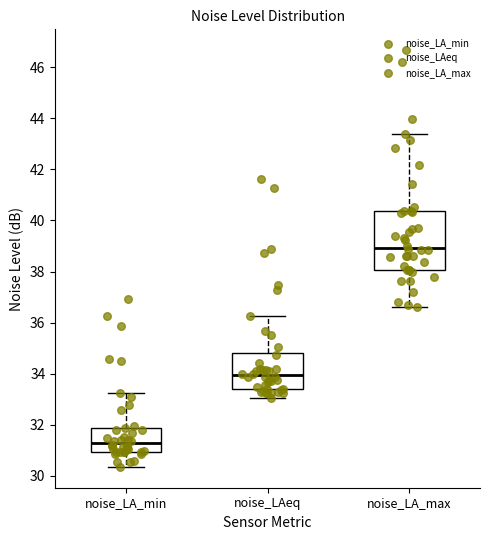

Comparing the boxes themselves (not the whiskers), which one is the tallest?

noise_LA_max